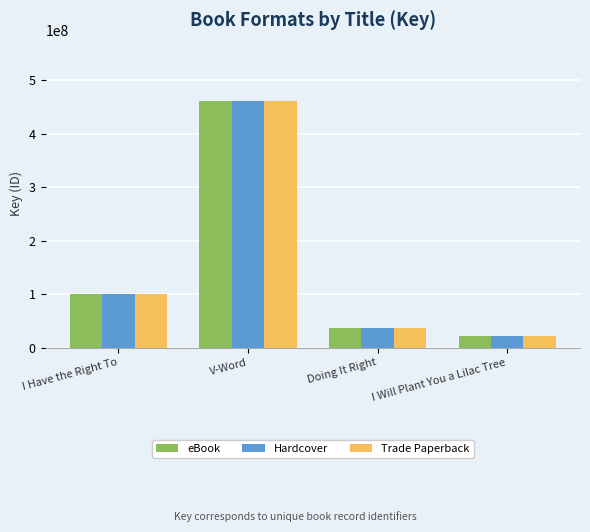

What is the value of the eBook bar at the 2nd from the left?

460021905